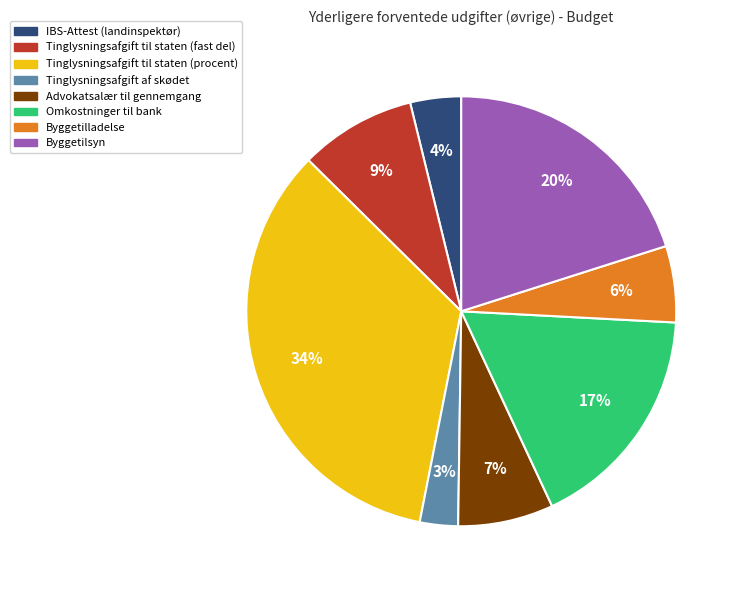

Between Tinglysningsafgift til staten (fast del) and IBS-Attest (landinspektør), which is larger?

Tinglysningsafgift til staten (fast del)